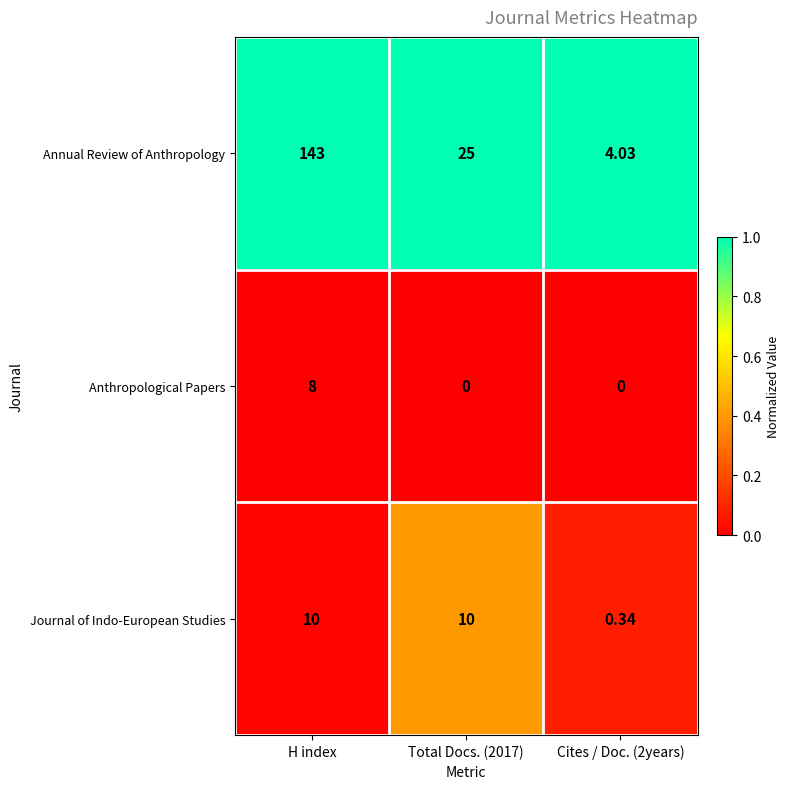

Rank the series at Cites / Doc. (2years) from lowest to highest value.

Anthropological Papers, Journal of Indo-European Studies, Annual Review of Anthropology